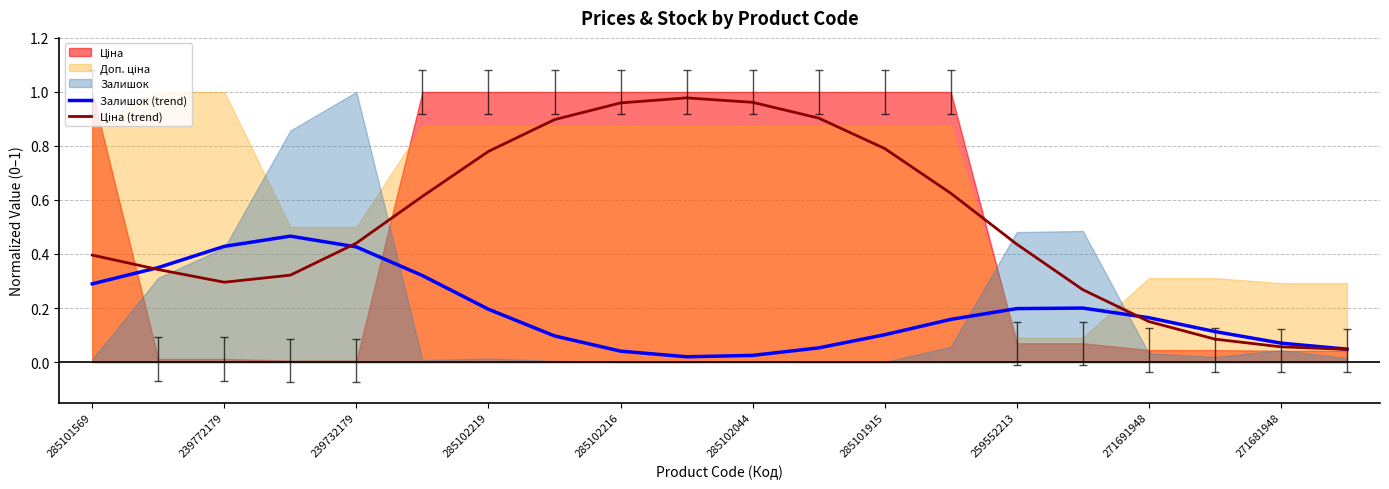

What is the label of the 10th point from the left?

271681948